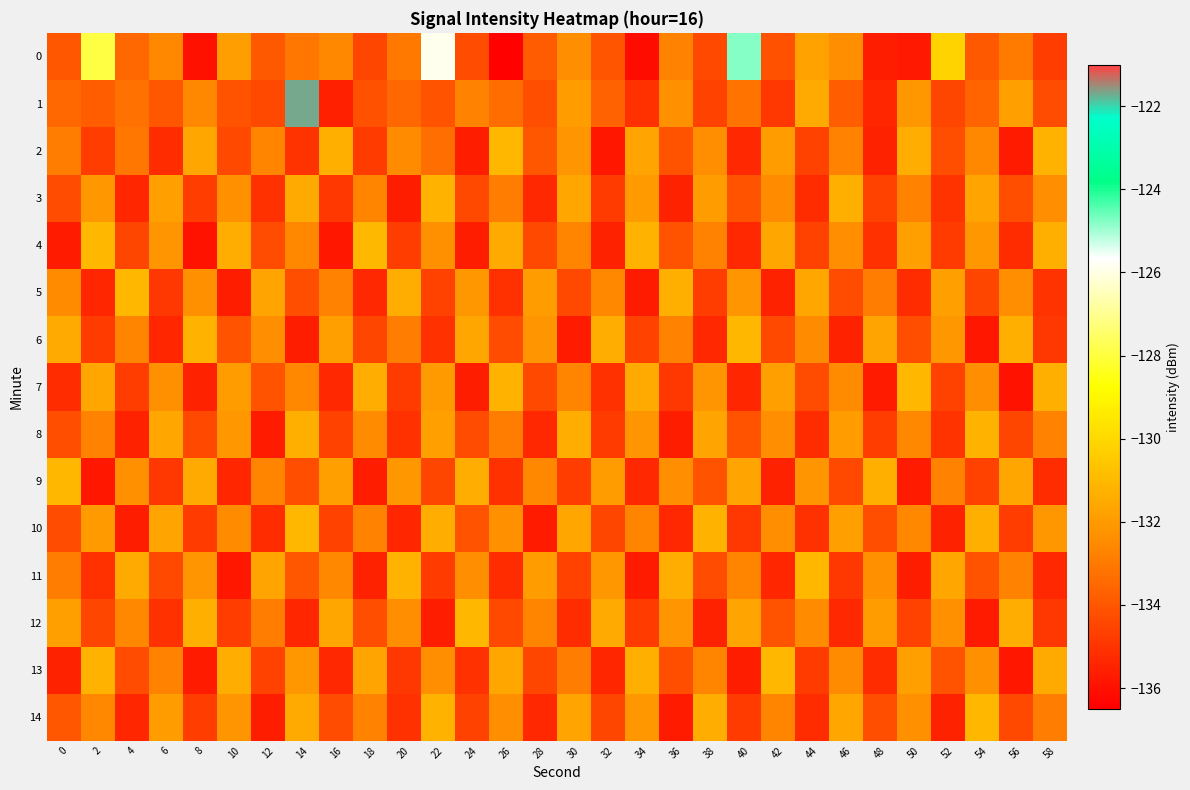

Which label corresponds to the smallest value in the chart?

26